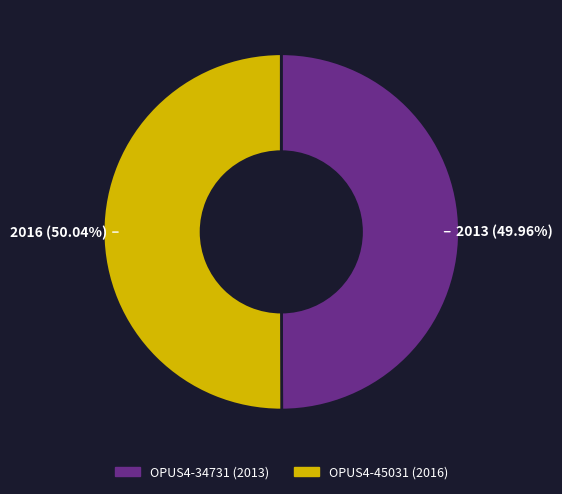

Do OPUS4-34731 (2013) and OPUS4-45031 (2016) together represent more than half of the pie?

Yes